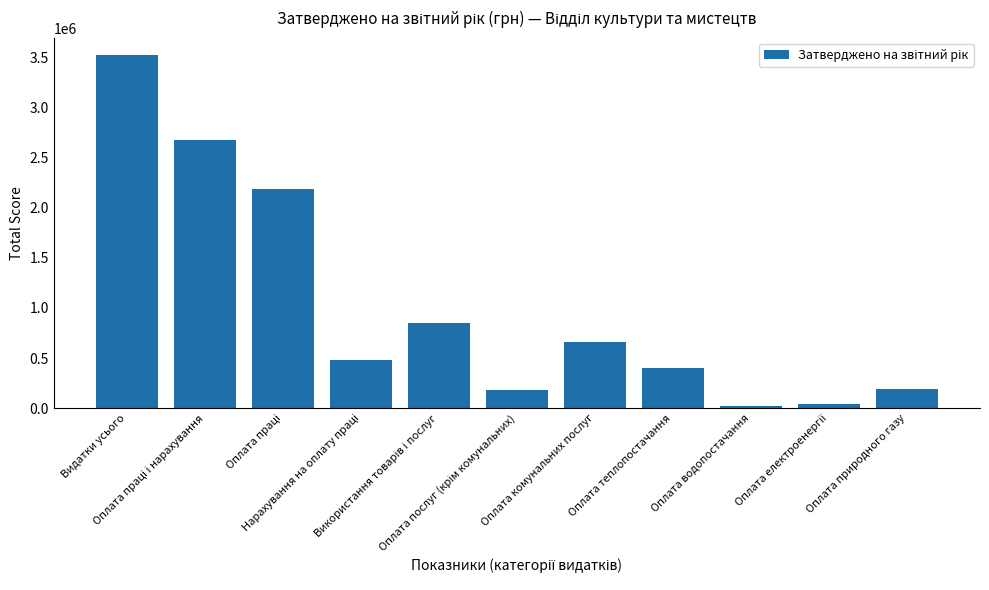

What is the difference between the second highest and second lowest values?

2625600